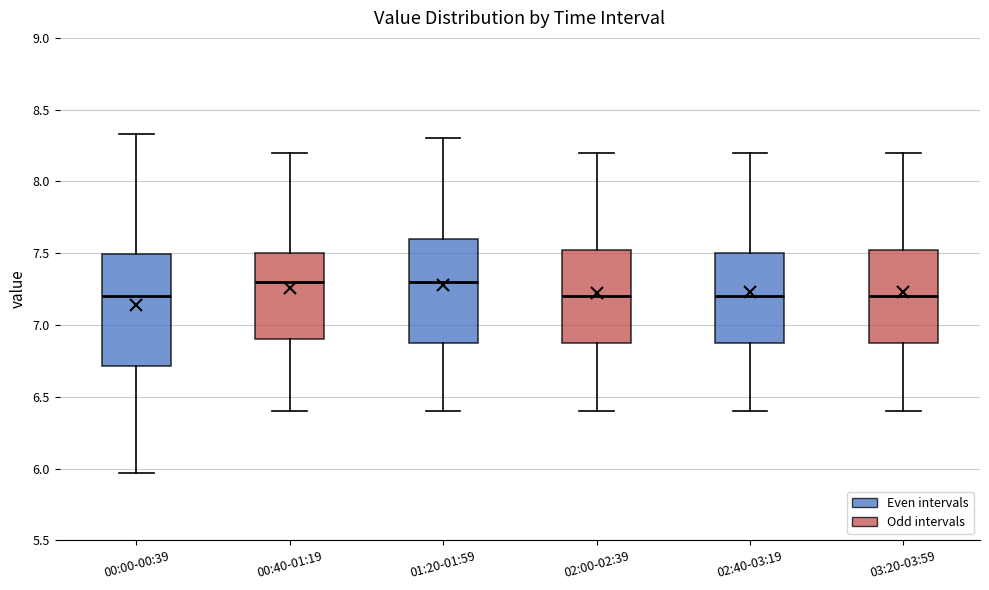

Reading left to right, transcribe this box plot: for each box, give where its median line is, the range the box spans, and where its two whiskers end, as read against the y-axis. The values are not printed on the chart, so give them approximately, as read against the axis.

00:00-00:39: median 7.20, box 6.70 to 7.50, whiskers 5.95 to 8.35
00:40-01:19: median 7.30, box 6.90 to 7.50, whiskers 6.40 to 8.20
01:20-01:59: median 7.30, box 6.90 to 7.60, whiskers 6.40 to 8.30
02:00-02:39: median 7.20, box 6.90 to 7.55, whiskers 6.40 to 8.20
02:40-03:19: median 7.20, box 6.90 to 7.50, whiskers 6.40 to 8.20
03:20-03:59: median 7.20, box 6.90 to 7.55, whiskers 6.40 to 8.20